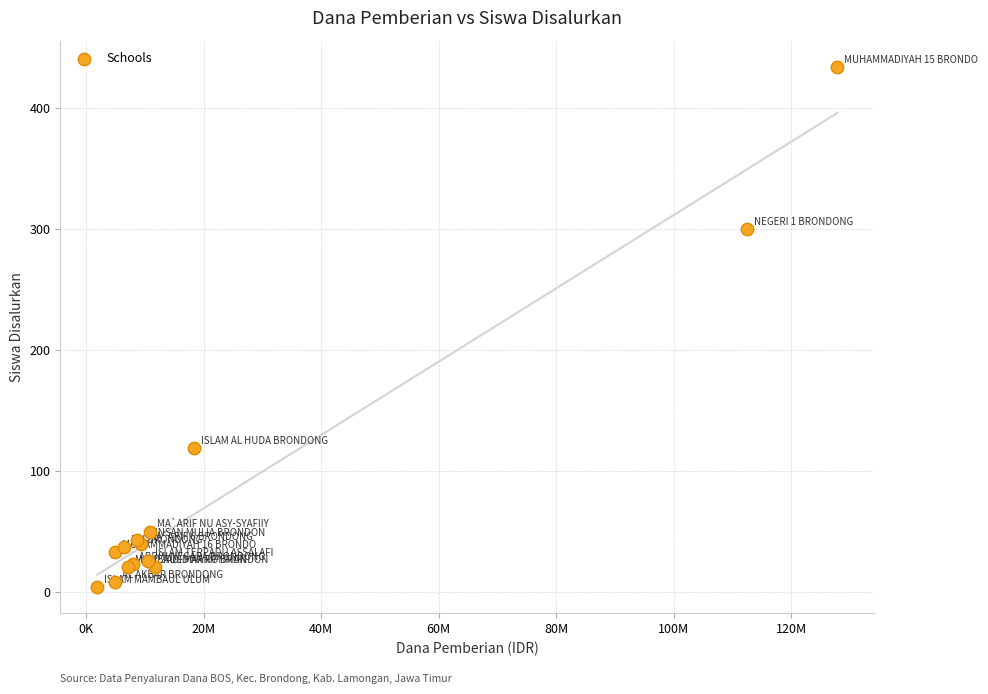

What Y value in the scatter plot is closest to 219?

300